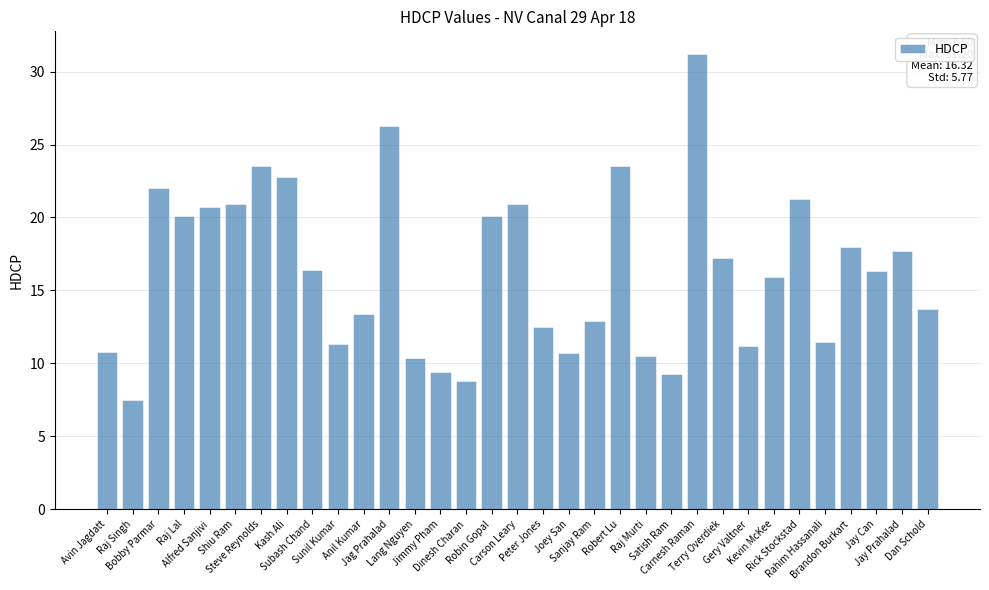

What is the label of the 12th bar from the left?

Jag Prahalad